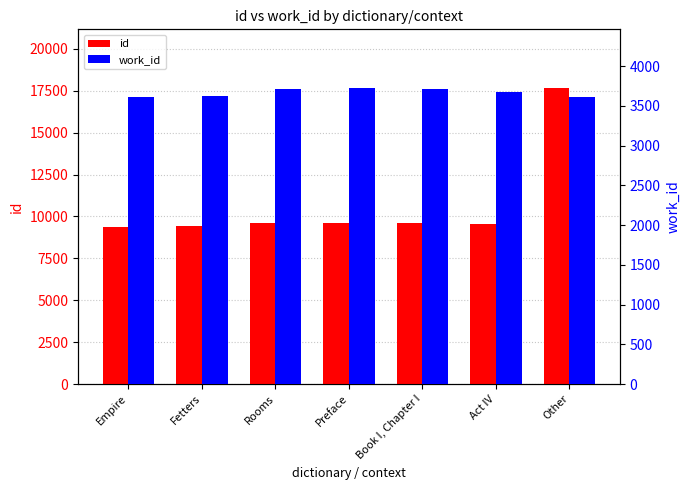

What is the difference between the highest and lowest values at Empire?

5776